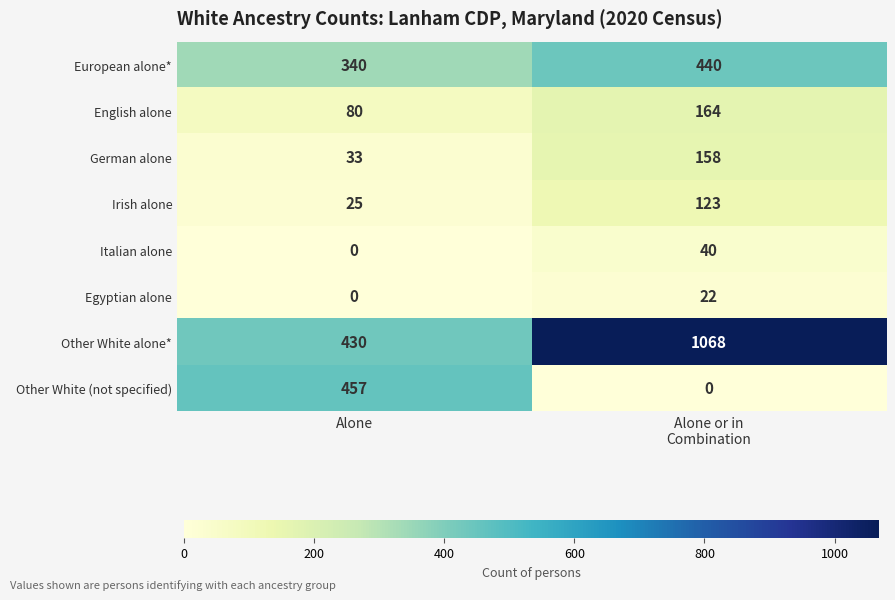

At which label is Egyptian alone closest to 11?

Alone